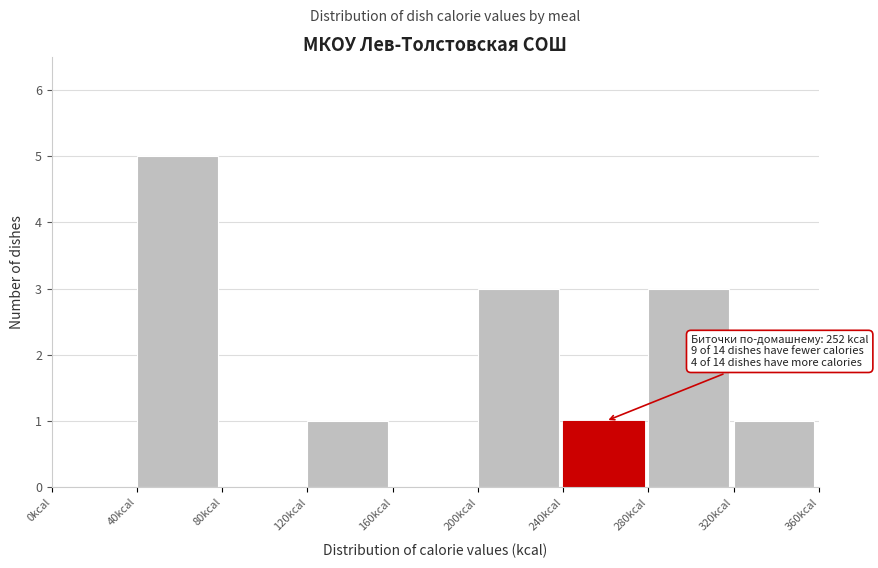

Which range on the x-axis has the tallest bar?

40 to 80